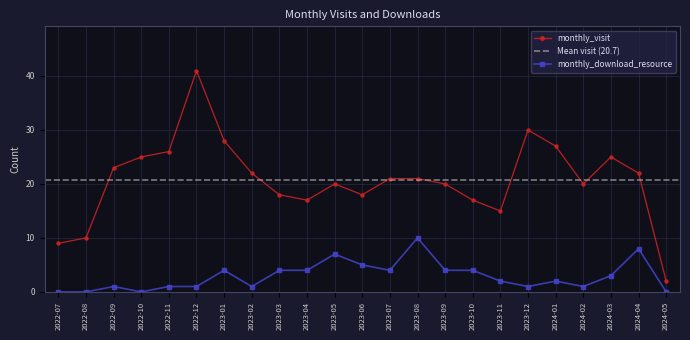

At which label does monthly_download_resource reach its minimum?

2022-07